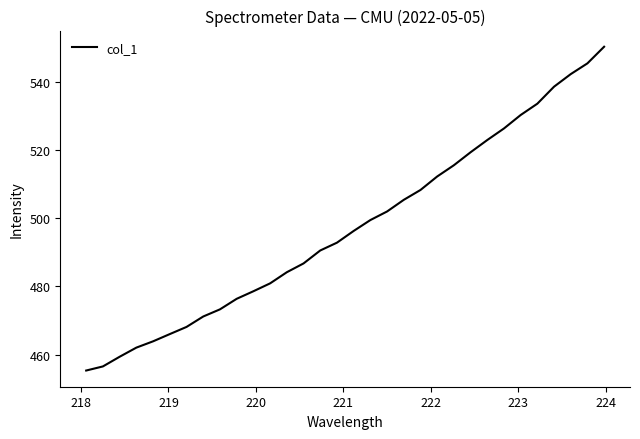

What is the difference between the maximum and minimum values?

94.9